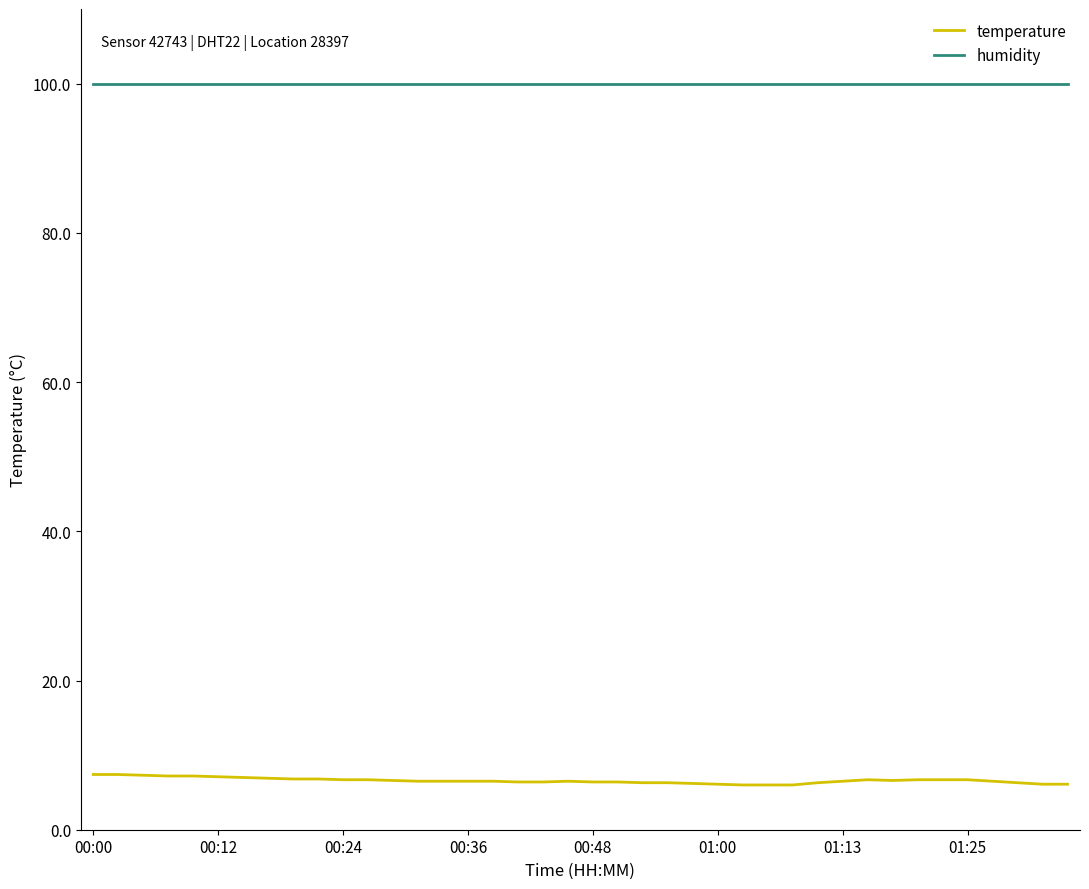

What is the greatest value displayed?

99.9